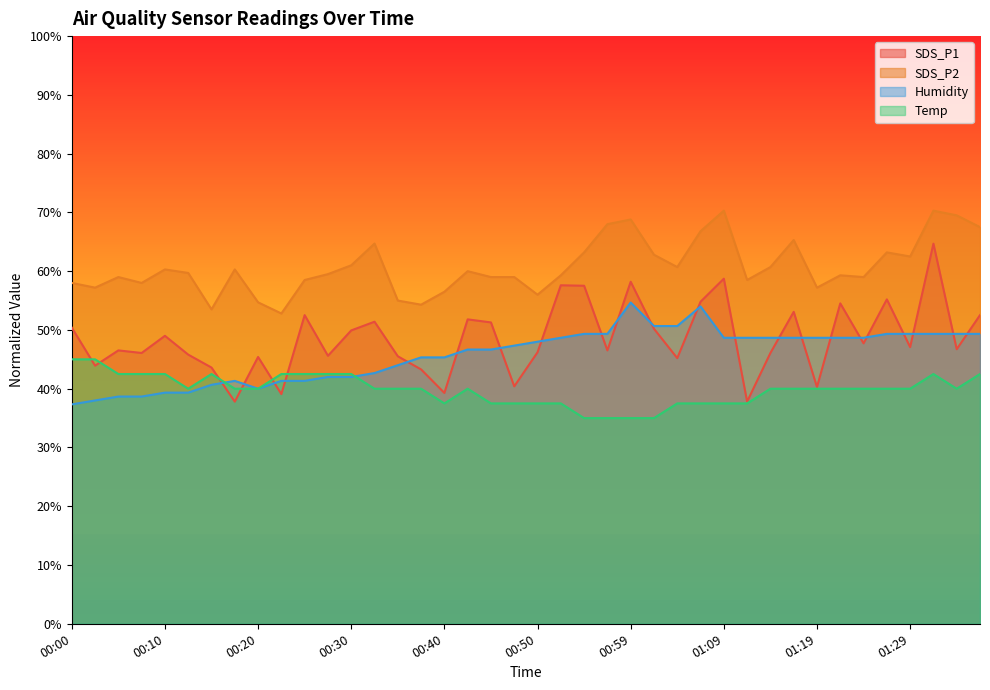

What is the value of the Temp point at the 22nd from the left?

37.5